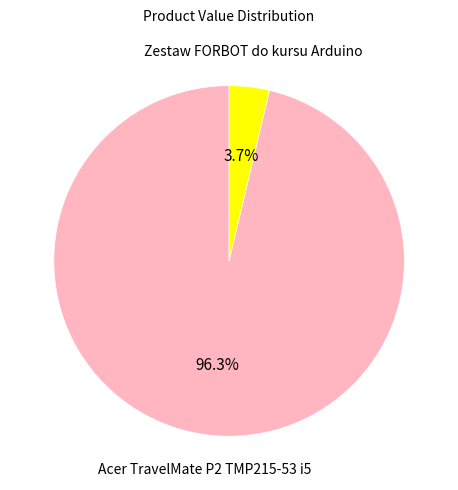

Does any single category account for the majority?

Yes